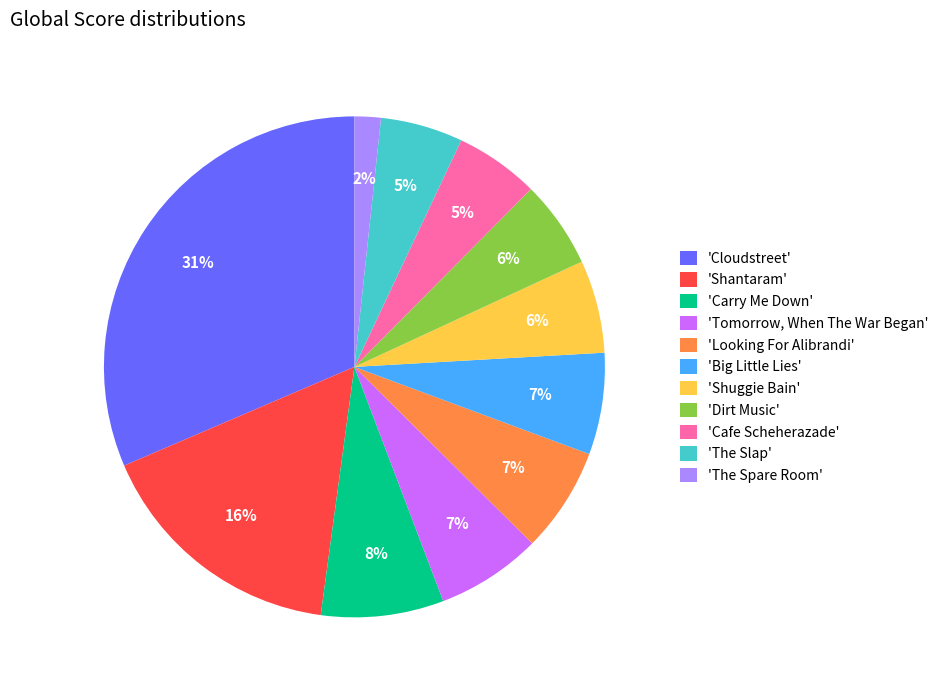

Which category has the smallest portion of the pie?

'The Spare Room'